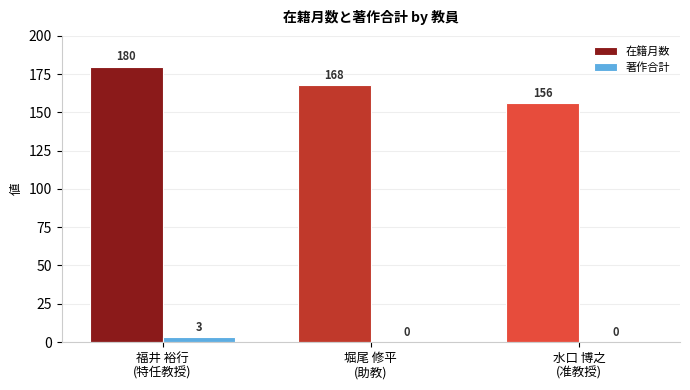

How many 在籍月数 values are between 156 and 180?

3